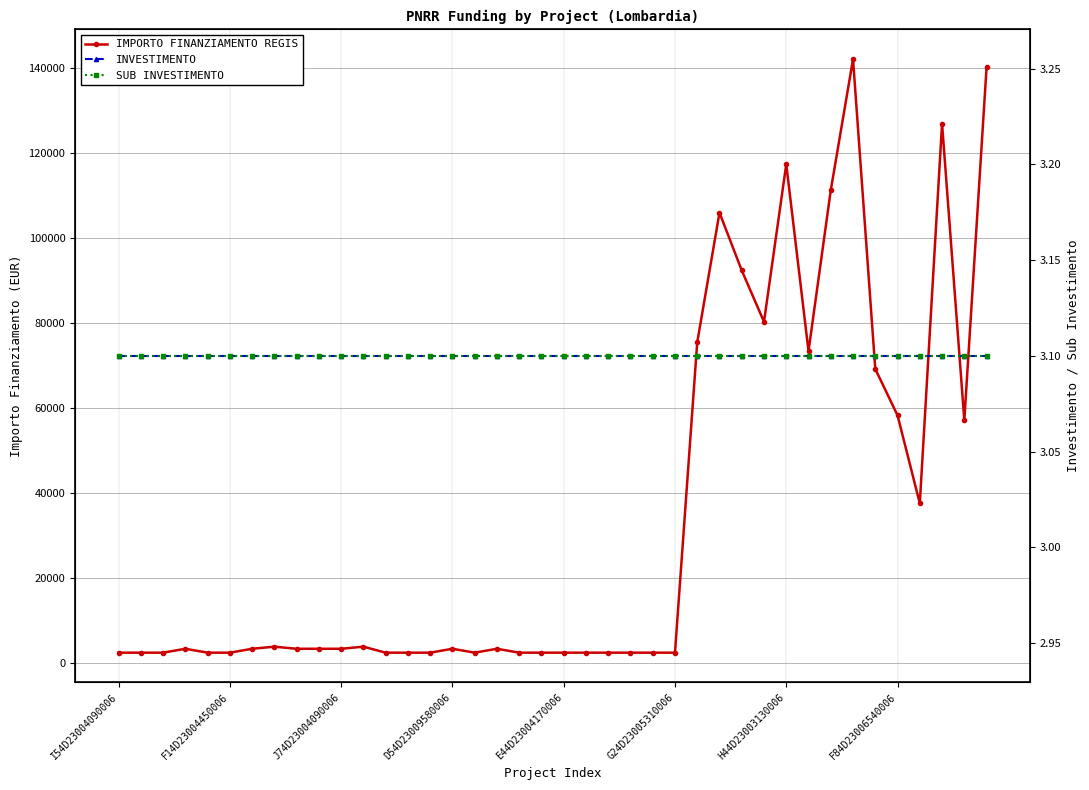

At which label does INVESTIMENTO reach its peak?

I54D23004090006